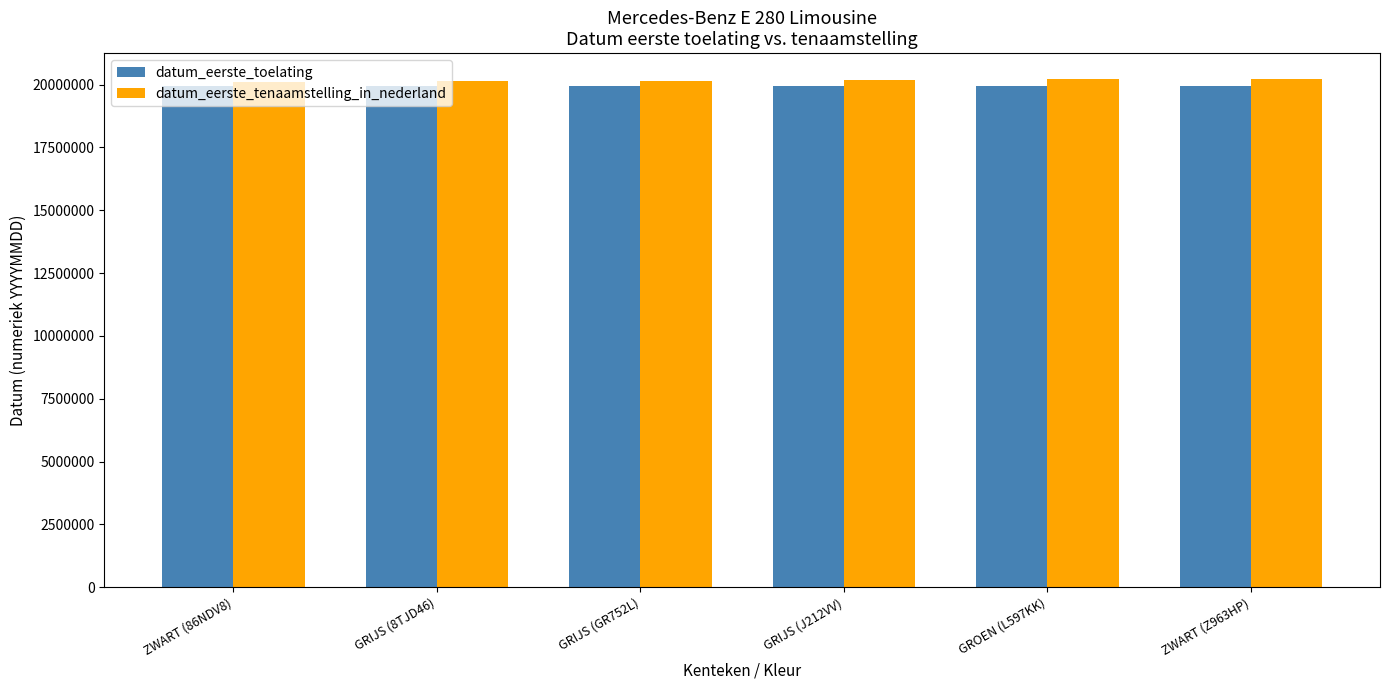

What is the label of the 4th bar from the left?

GRIJS (J212VV)